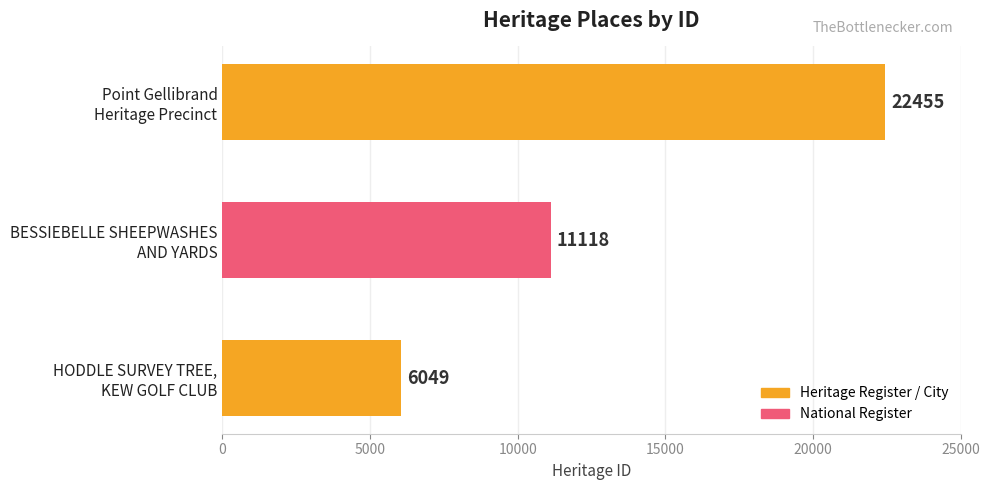

What is the sum of all values?

39622